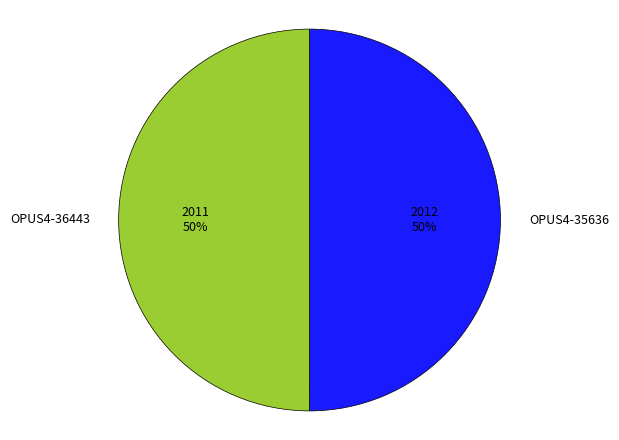

Combined, do OPUS4-35636 and OPUS4-36443 account for over 50%?

Yes